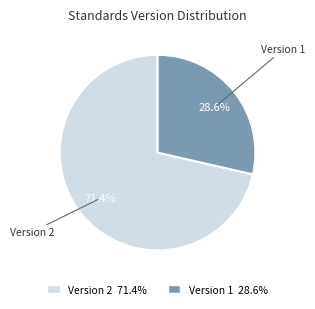

Does any single category account for the majority?

Yes